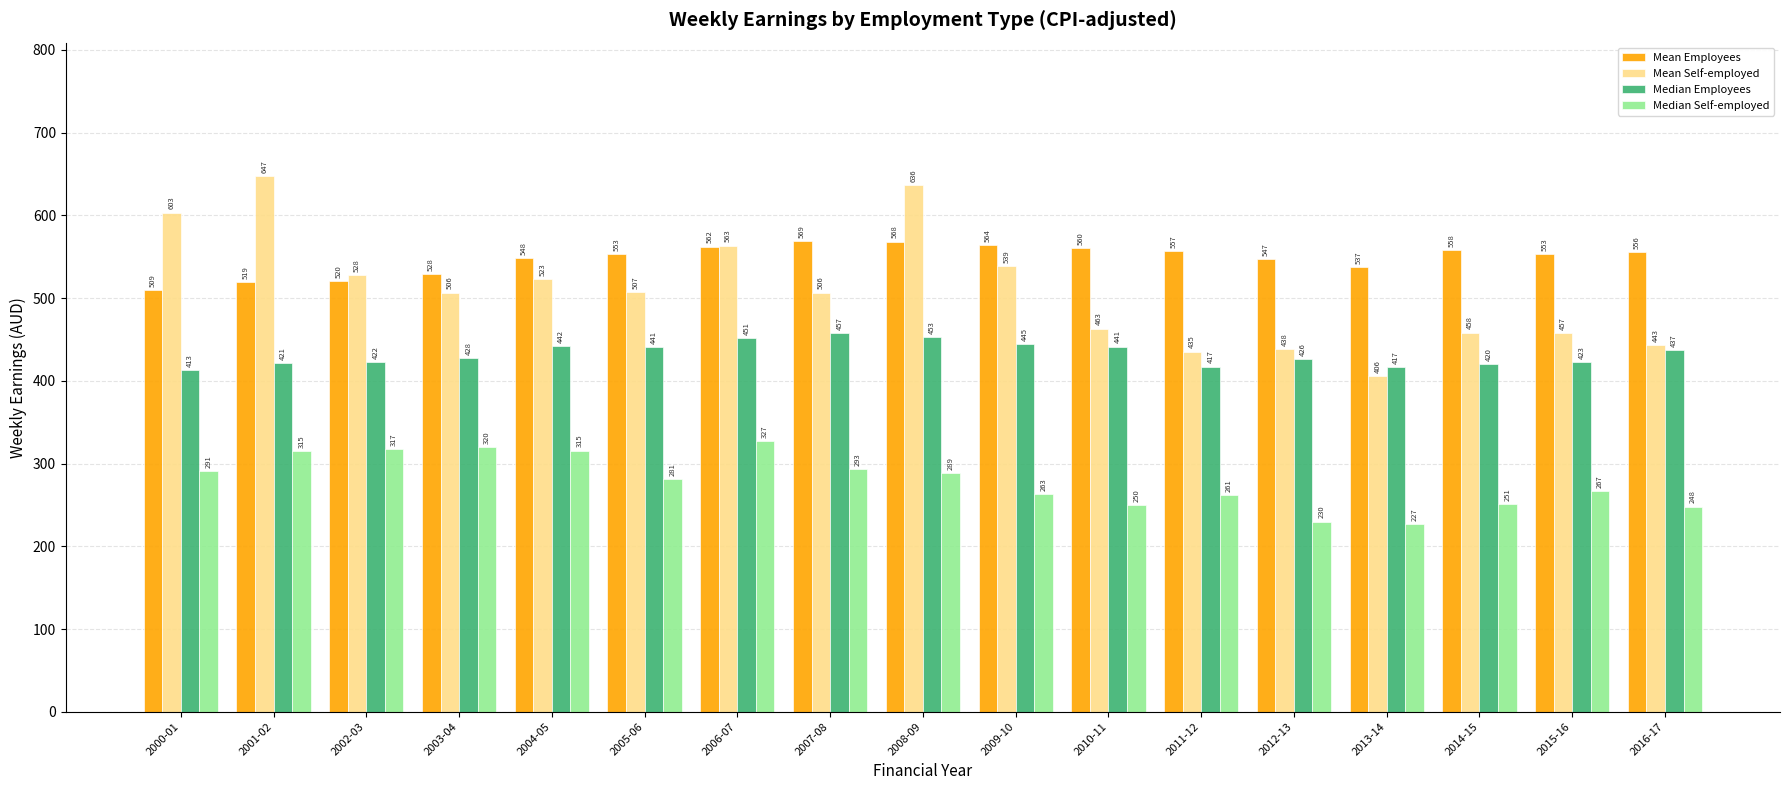

What are all the series names shown in the legend?

Mean Employees, Mean Self-employed, Median Employees, Median Self-employed